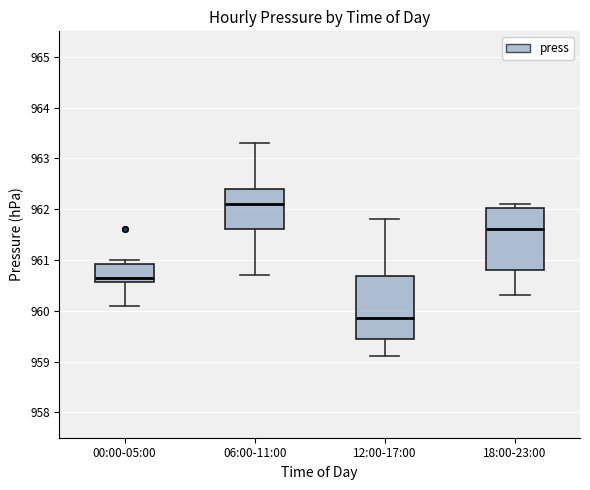

Which box's median line is the highest?

06:00-11:00